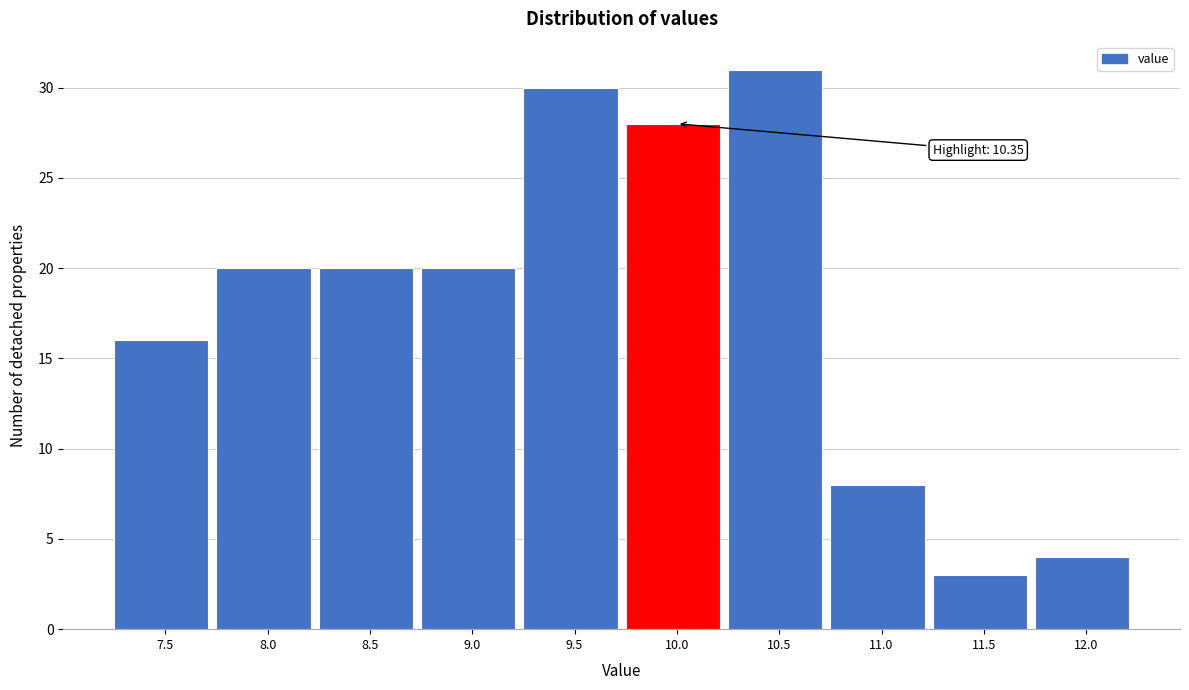

Reading right to left, transcribe all the data shown in this chart.

12.0=4	11.5=3	11.0=8	10.5=31	10.0=28	9.5=30	9.0=20	8.5=20	8.0=20	7.5=16